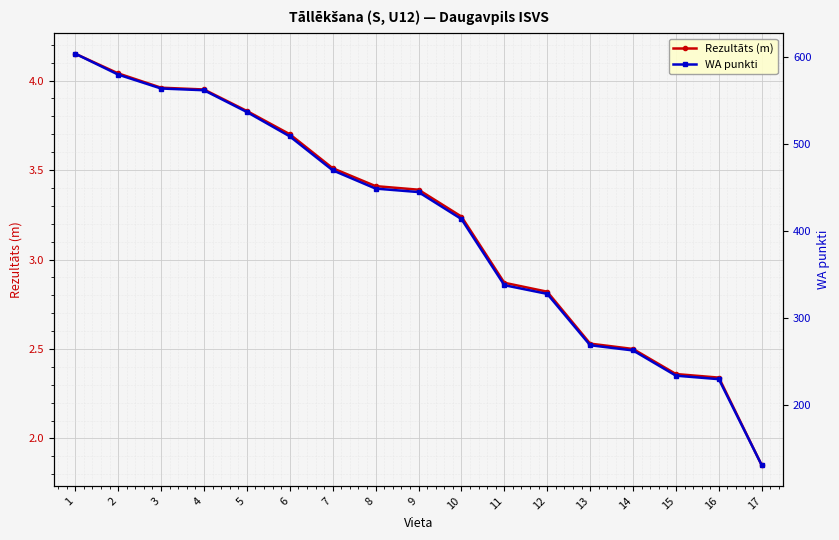

What is the spread (max minus min) of values at 17?

129.2